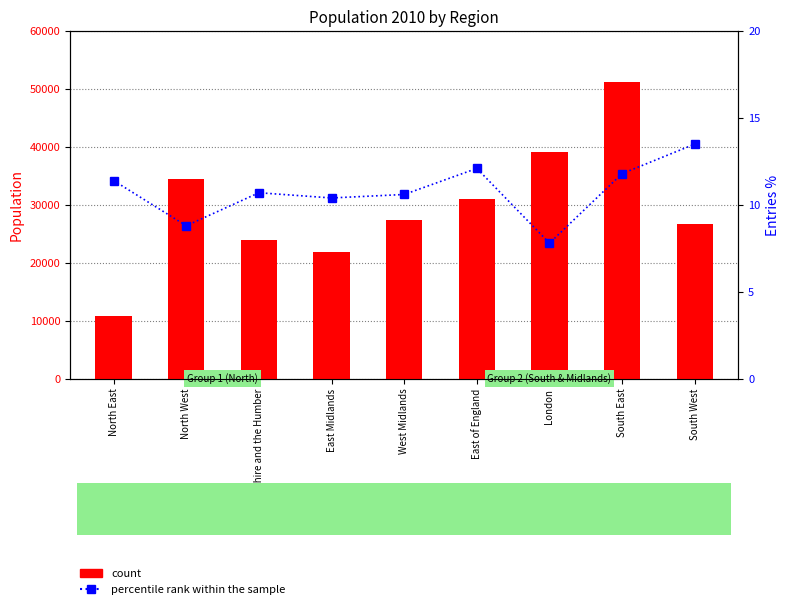

Is the value of count at South East greater than the value of percentile rank within the sample at West Midlands?

Yes